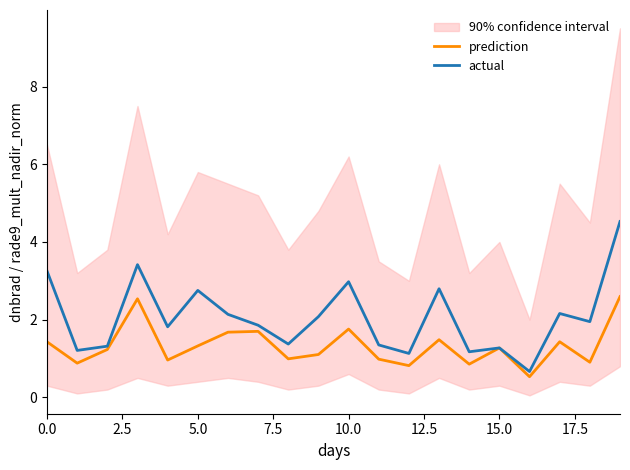

What position from the right is 12?

8